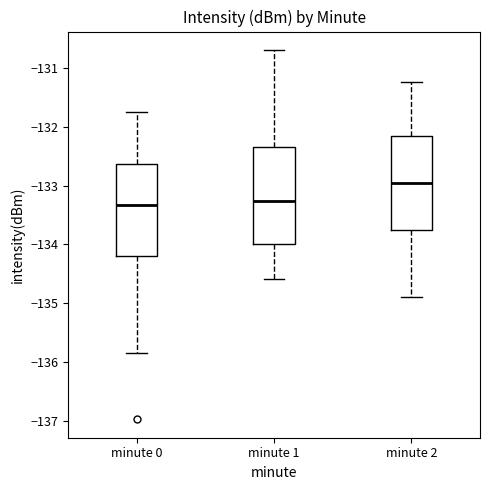

Reading left to right, transcribe this box plot: for each box, give where its median line is, the range the box spans, and where its two whiskers end, as read against the y-axis. The values are not printed on the chart, so give them approximately, as read against the axis.

minute 0: median -133.3, box -134.2 to -132.6, whiskers -135.8 to -131.8
minute 1: median -133.3, box -134.0 to -132.4, whiskers -134.6 to -130.7
minute 2: median -133.0, box -133.8 to -132.2, whiskers -134.9 to -131.2